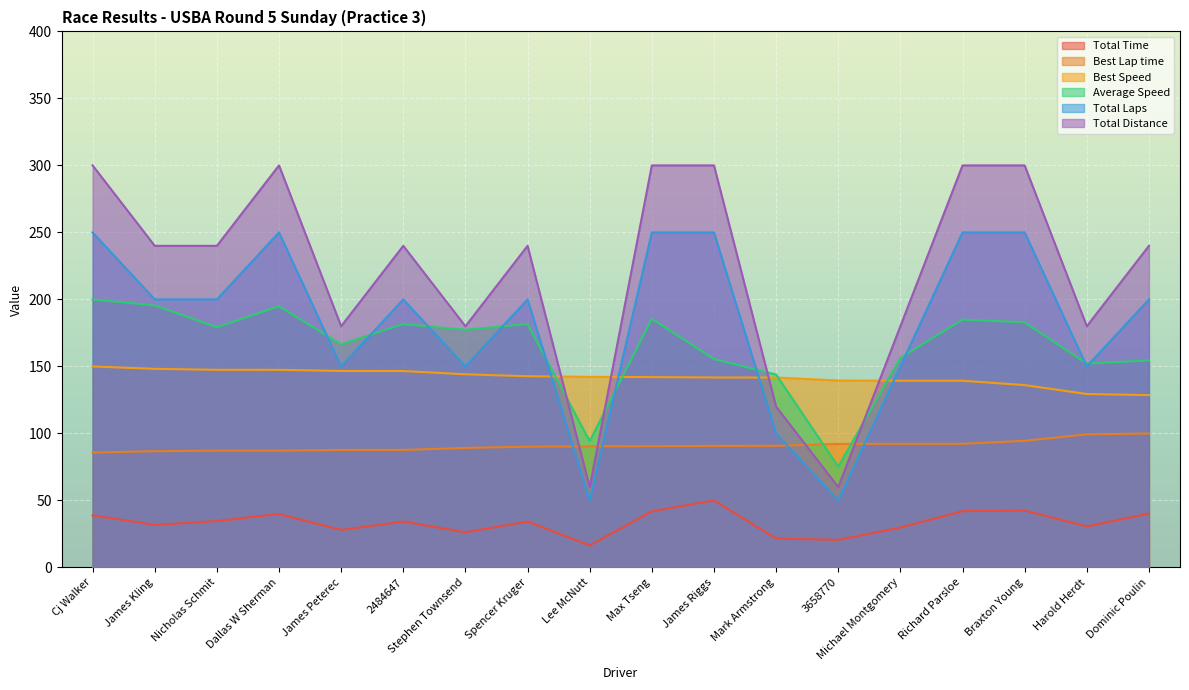

In Average Speed, how many points are lower than both neighbors (excluding endpoints)?

6